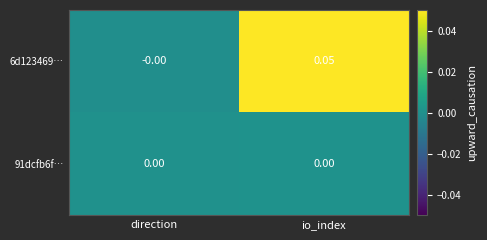

List the labels in order of 6d123469… value, largest first.

io_index, direction